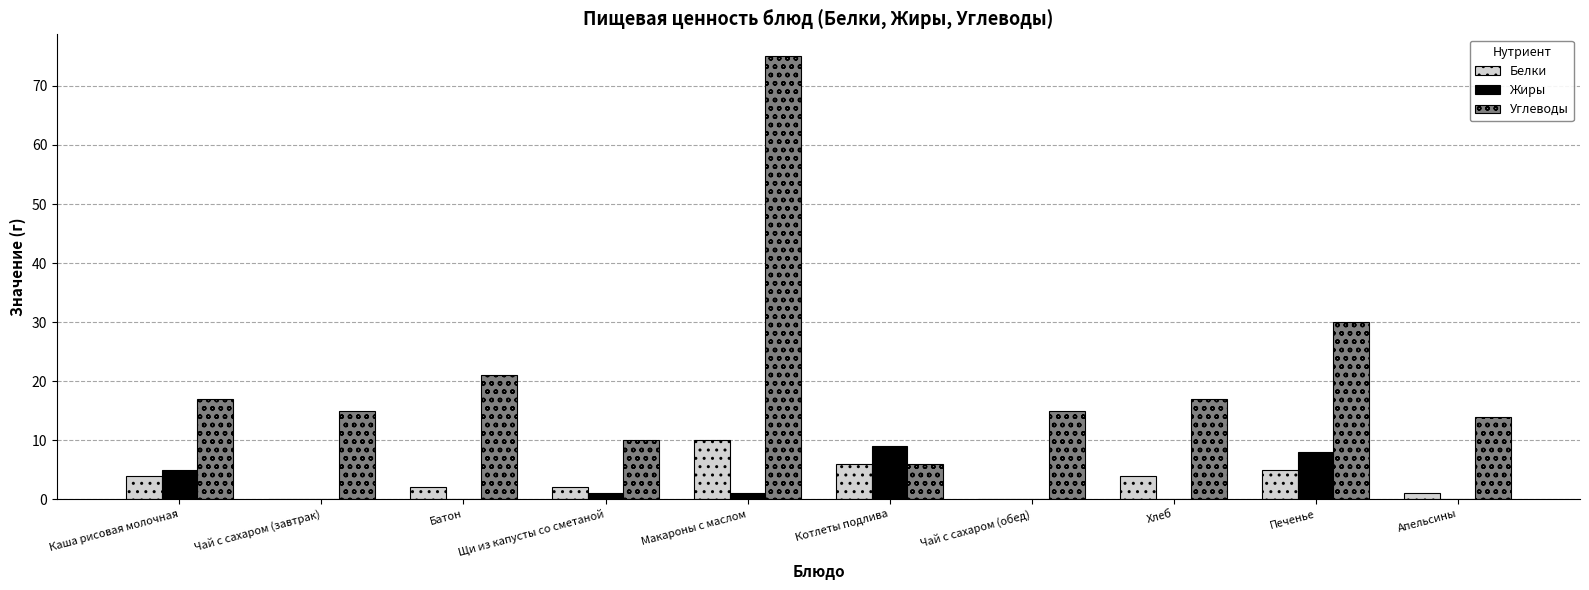

Which series has the widest spread of values?

Углеводы